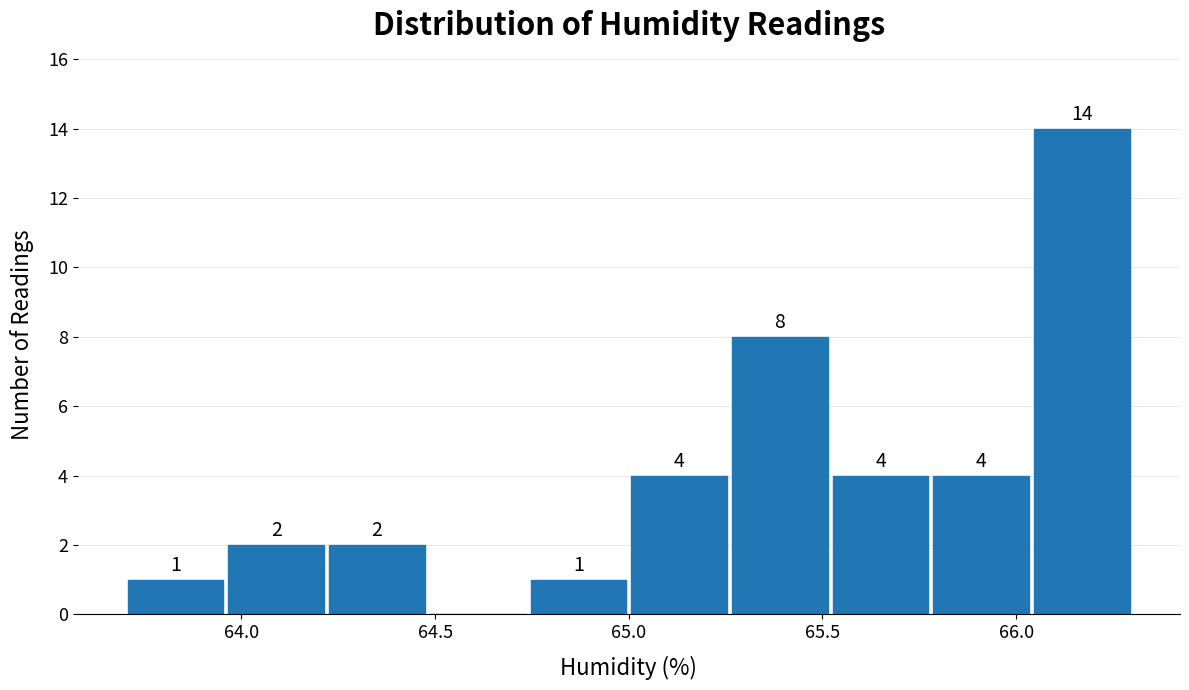

Over which range of the x-axis is the bar tallest?

66.04 to 66.30